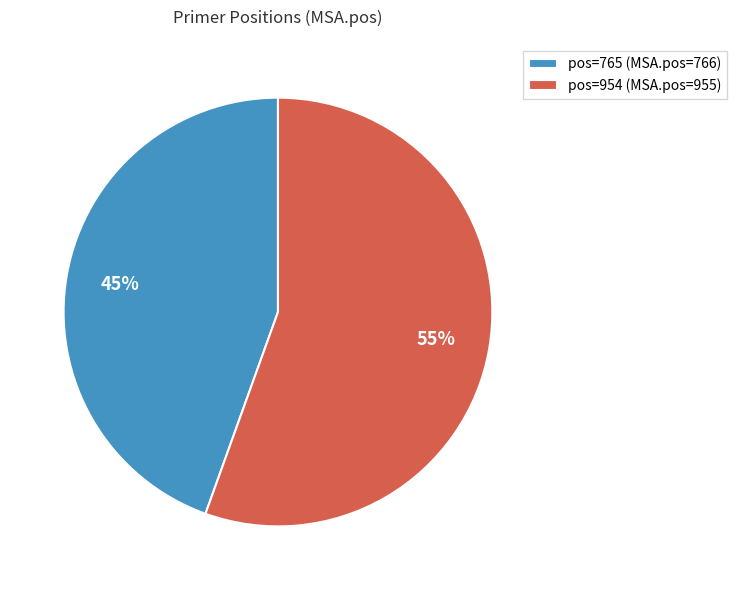

What is the ratio of the value at pos=954 (MSA.pos=955) to the value at pos=765 (MSA.pos=766)?

1.2